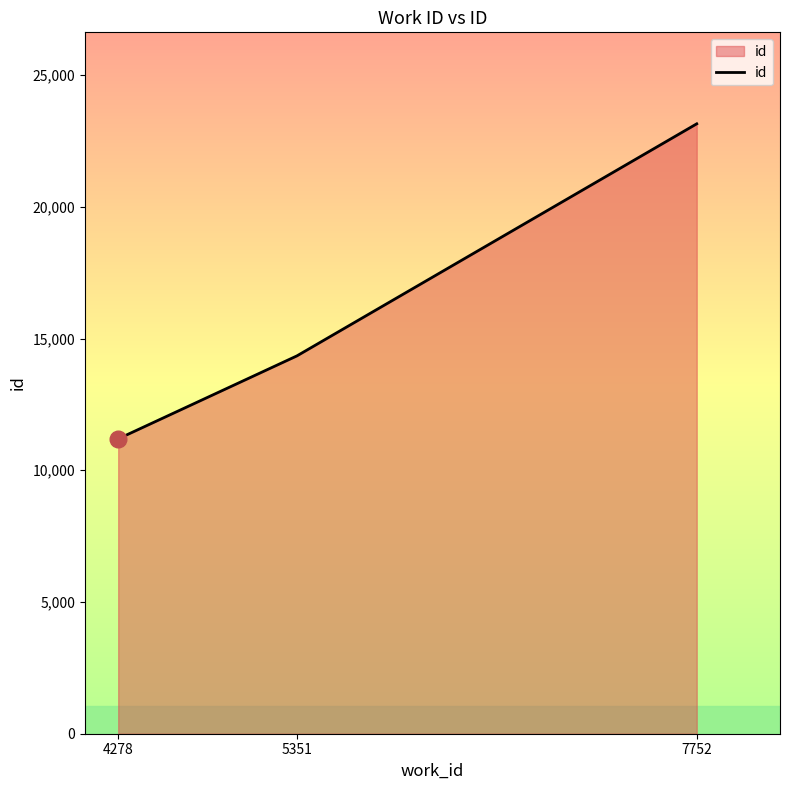

What is the change in value from 5351 to 7752?

+8809